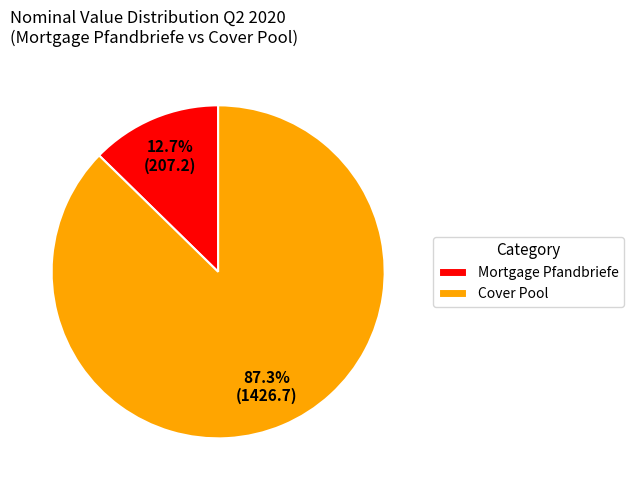

Rank the categories by value from highest to lowest.

Cover Pool, Mortgage Pfandbriefe